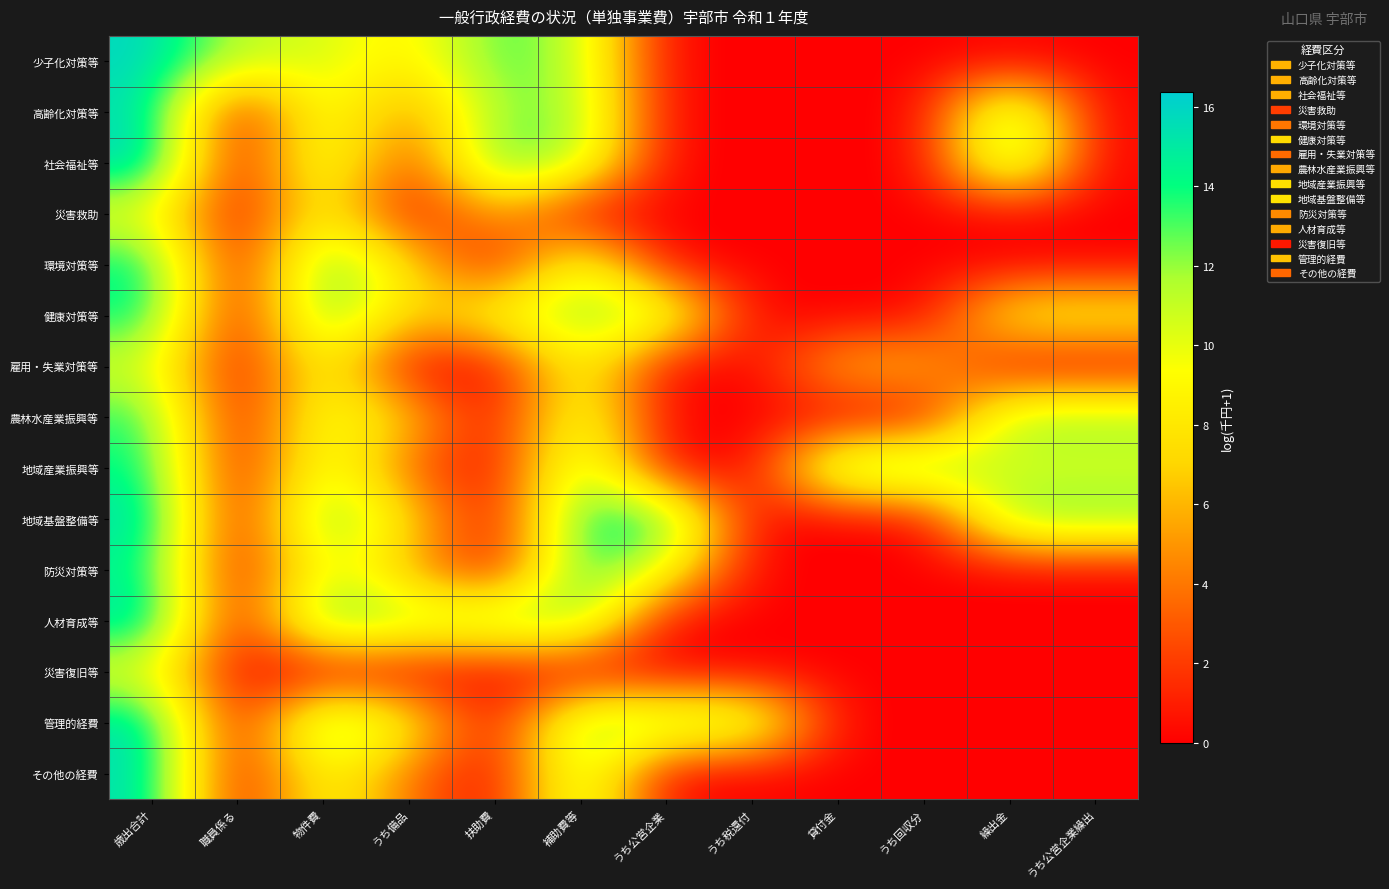

How many series are shown in this chart?

15